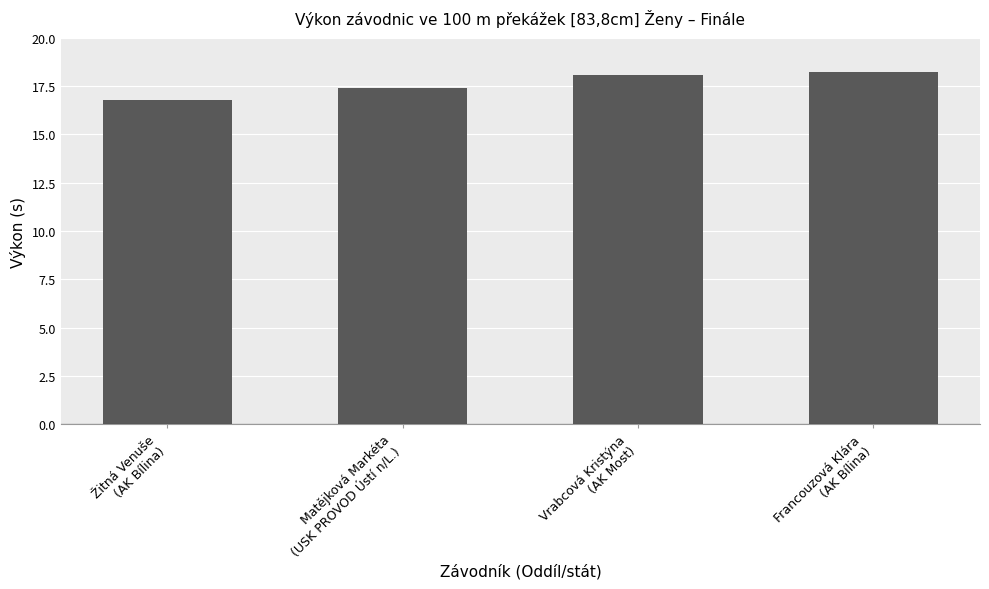

What is the sum of all values?

70.5